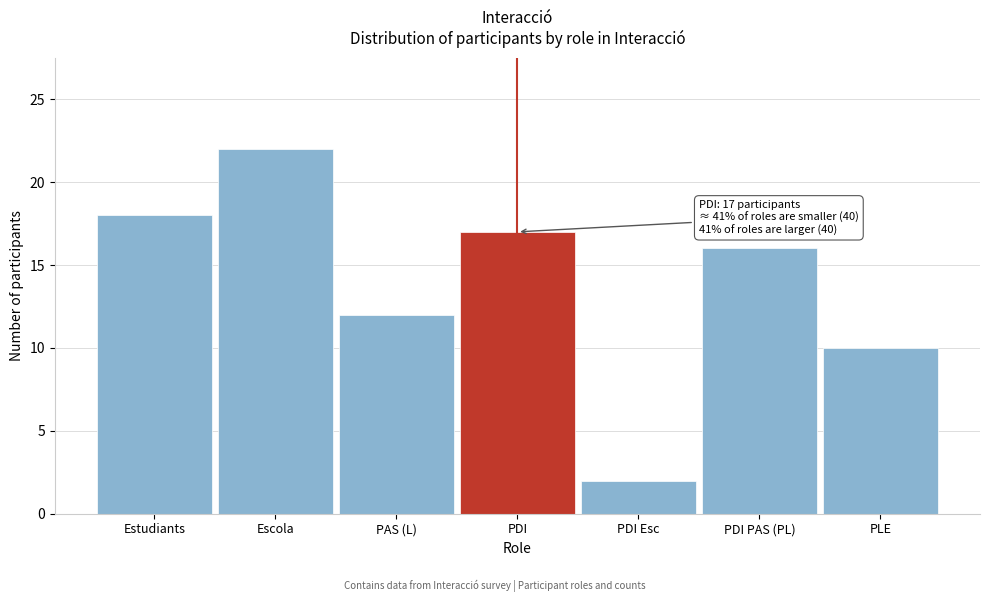

Reading left to right, extract all data points from this chart.

18	22	12	17	2	16	10